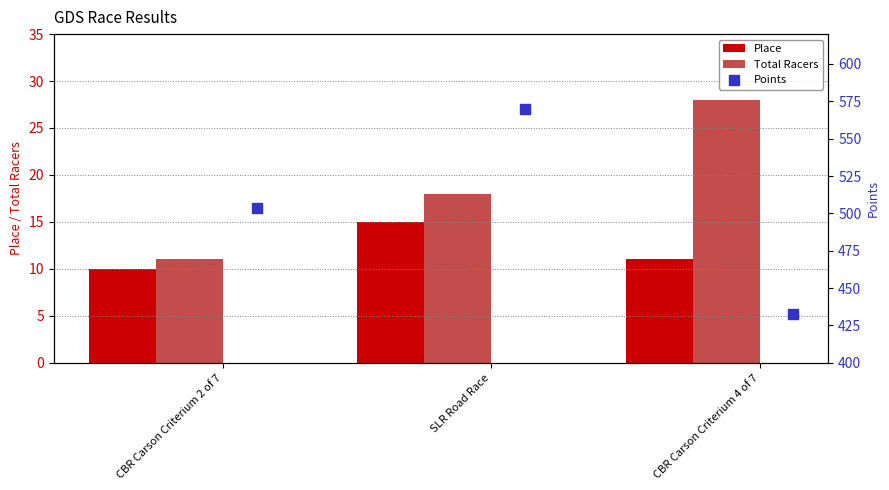

Which series has the largest total across all categories?

Points